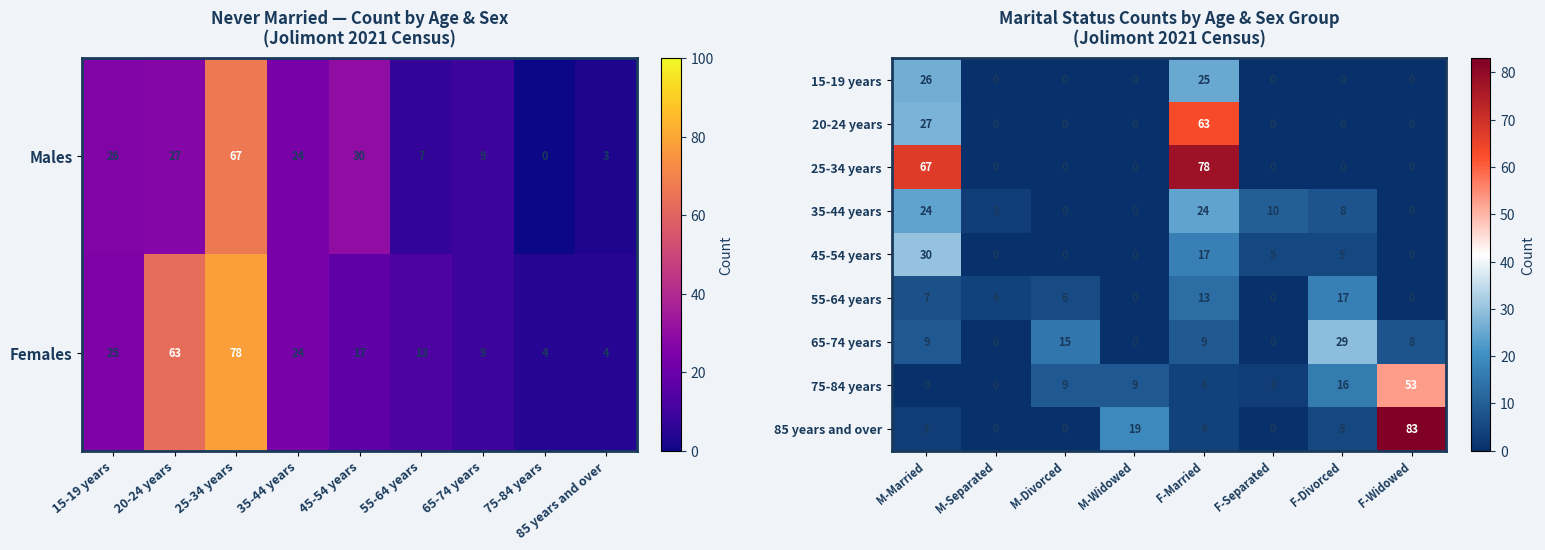

At which label does Females first exceed 17?

15-19 years